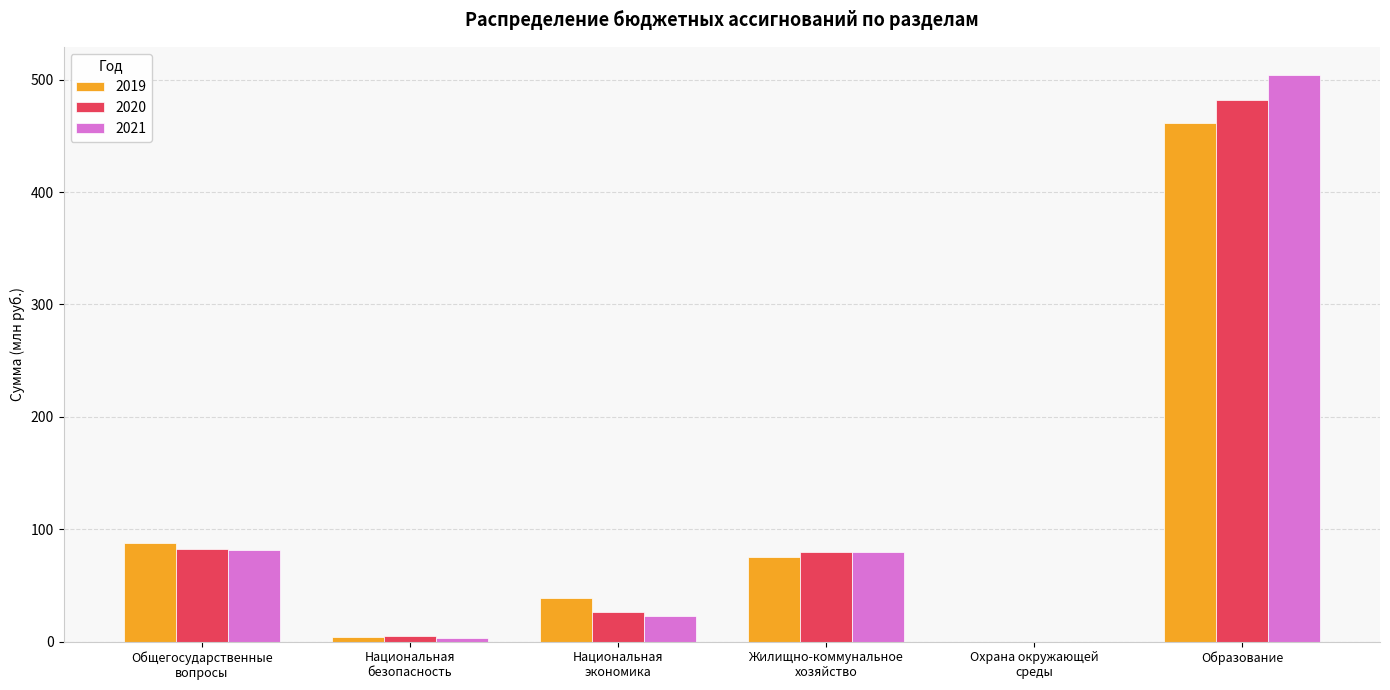

At which category is the sum across all series the highest?

Образование